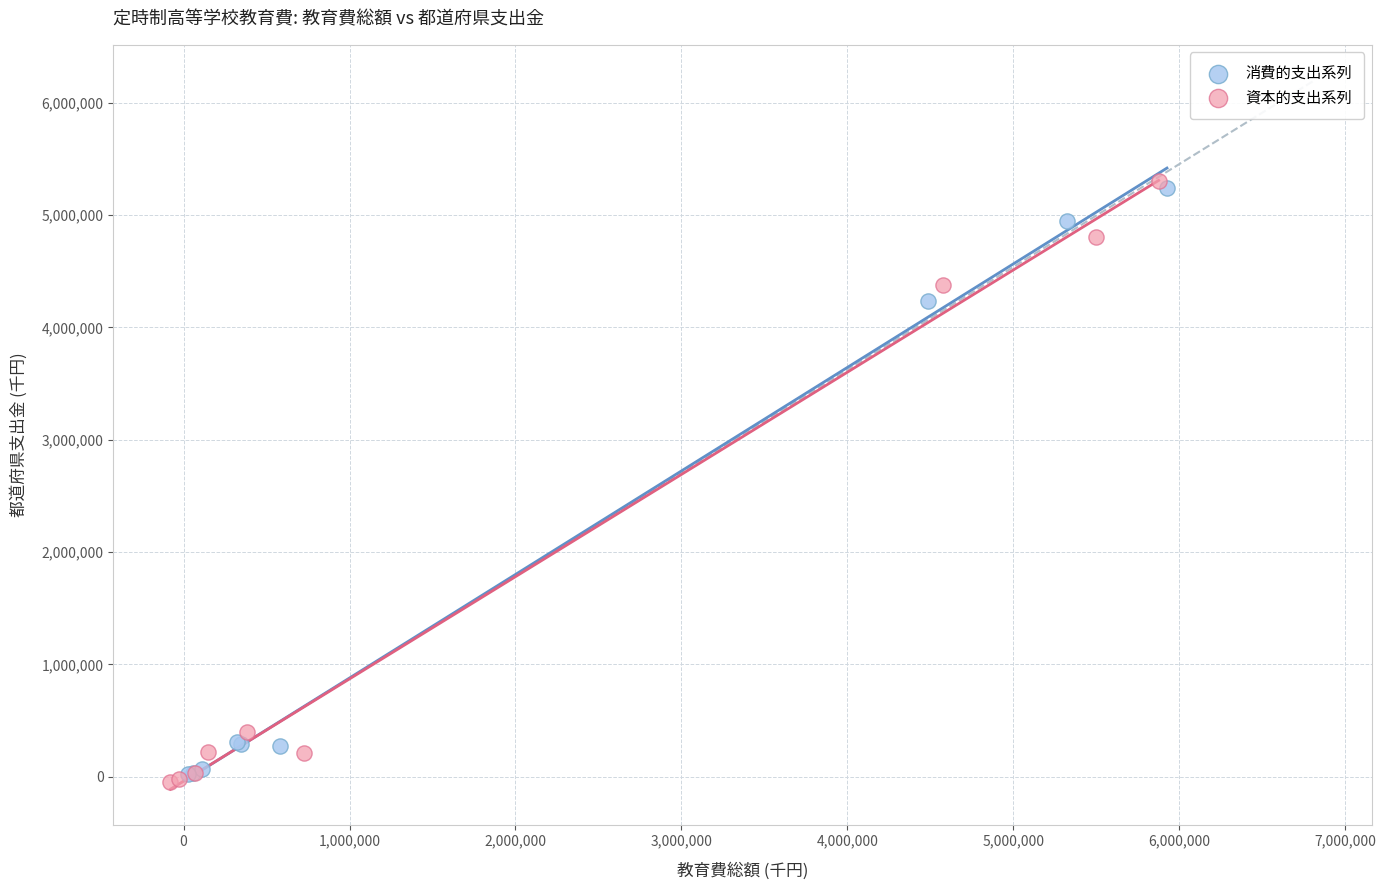

Which series has the widest spread of Y values?

資本的支出系列